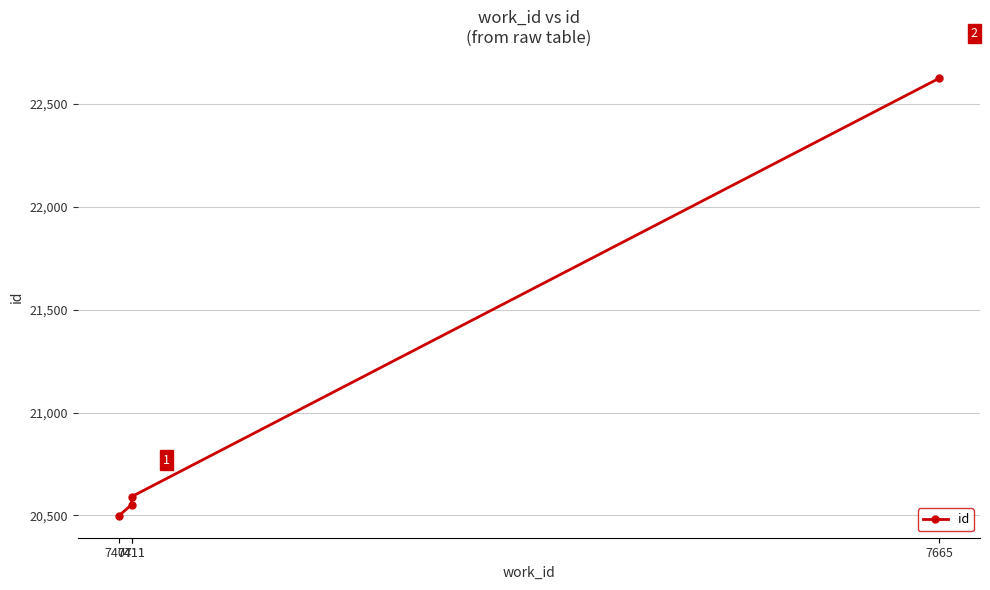

What is the approximate value at 7411, to the nearest 10?

20590